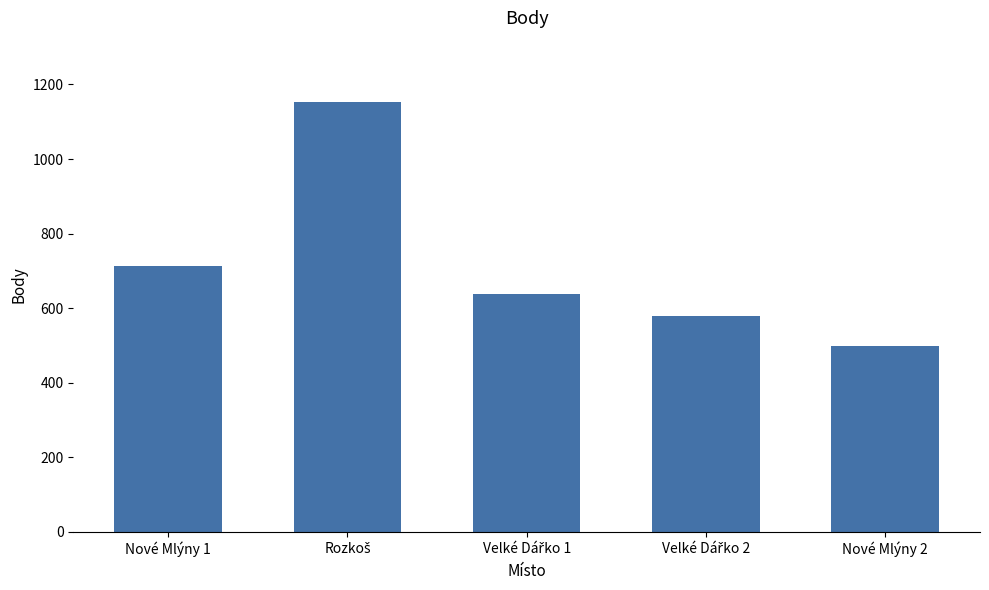

What is the value of the 1st bar from the left?

713